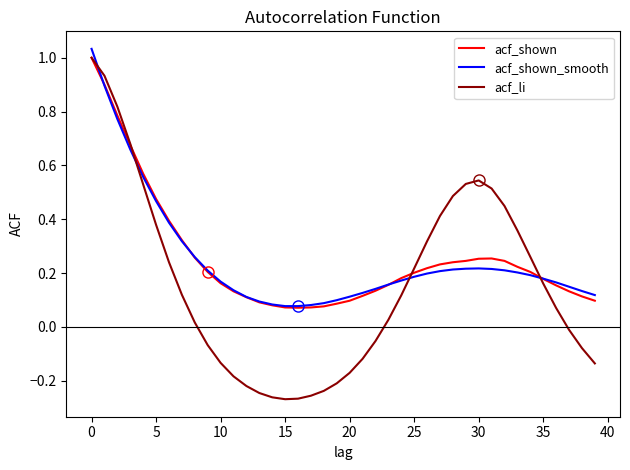

Which series has the largest range (max minus min)?

acf_li